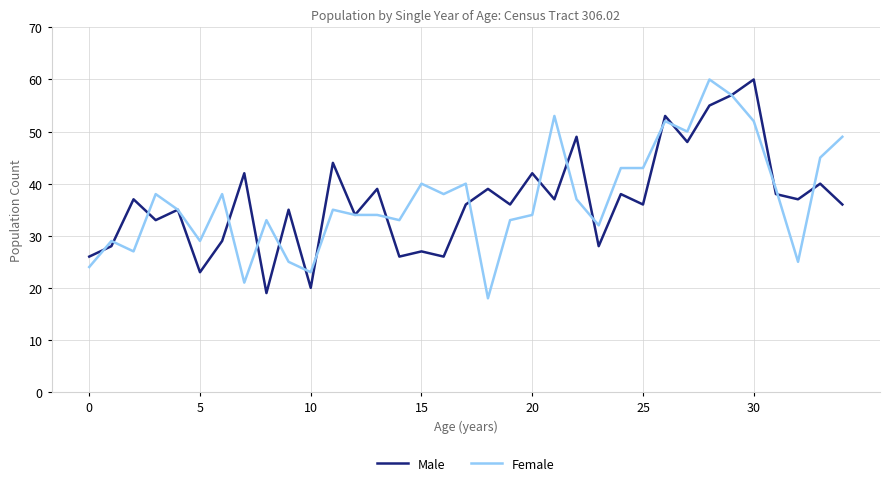

What is the minimum value for Female?

18